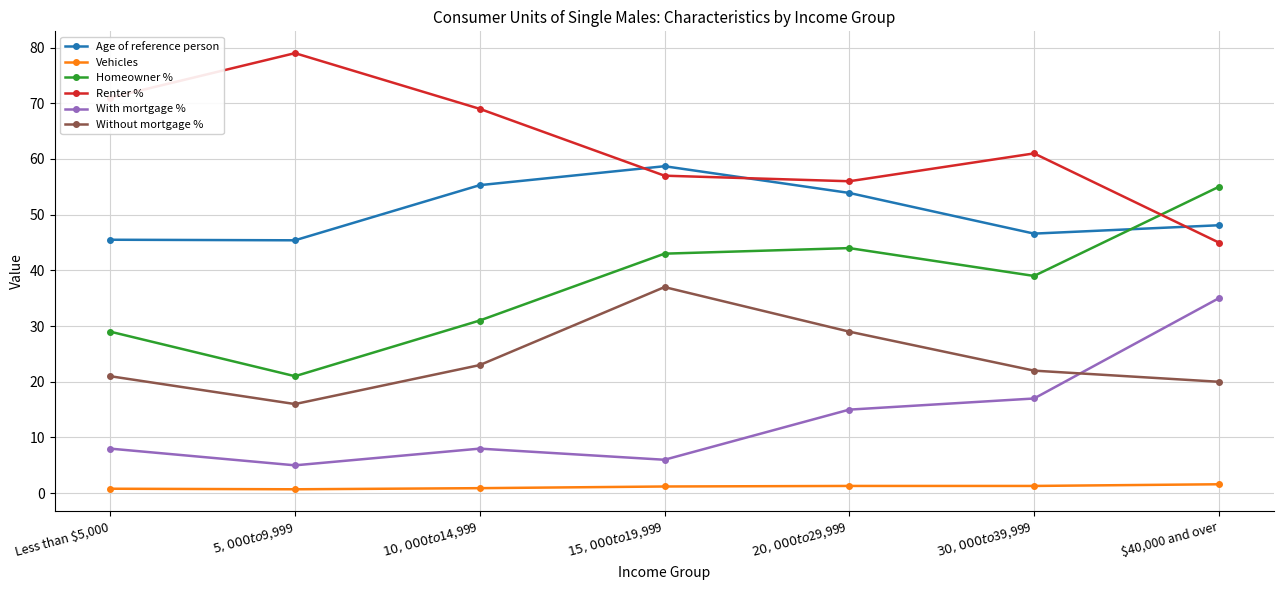

At how many categories does at least one series exceed 42?

7